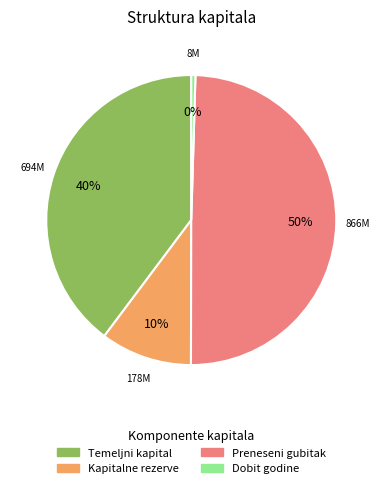

To the nearest percent, what is the average slice percentage?

25%